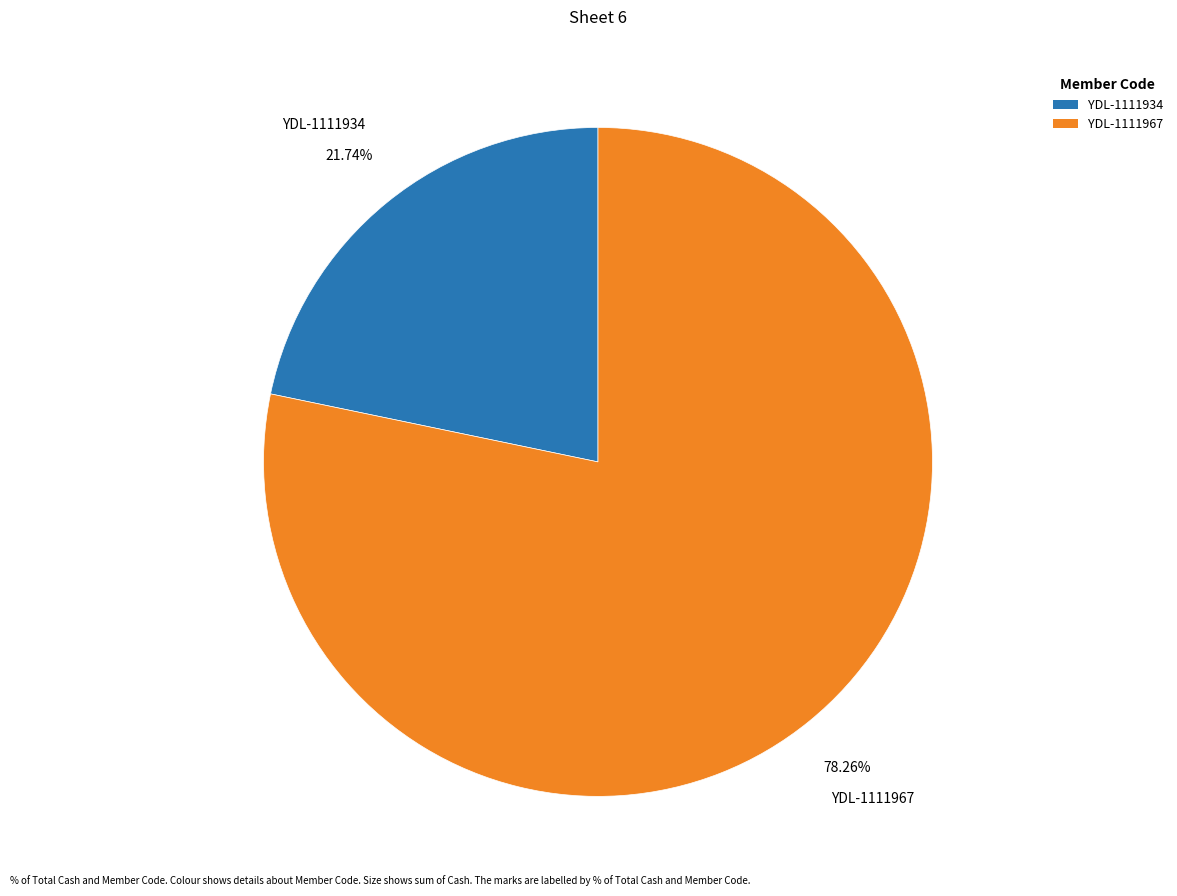

What percentage is the YDL-1111934 slice, to the nearest percent?

22%